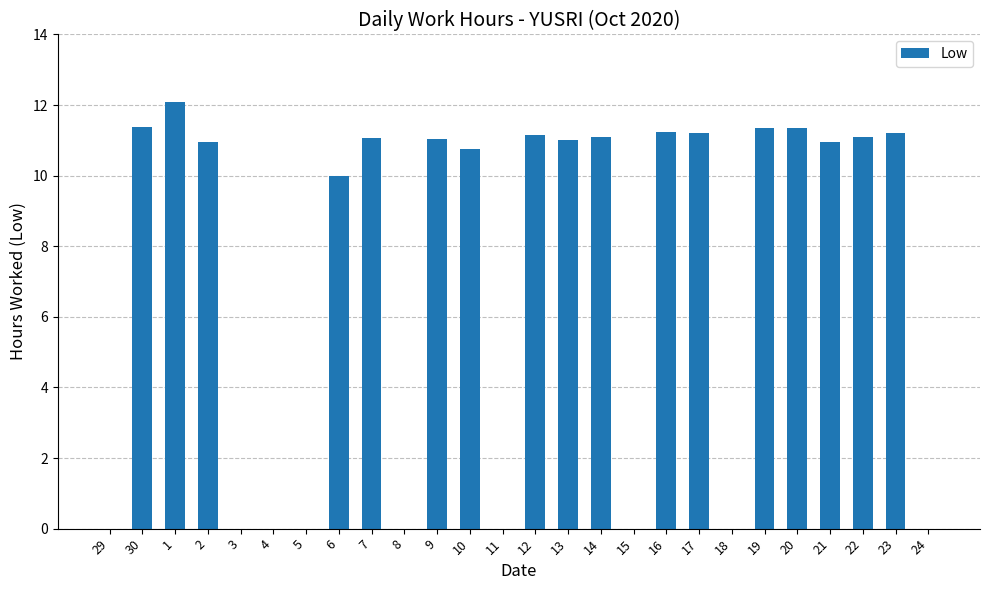

What is the change in value from 7 to 19?

+0.3